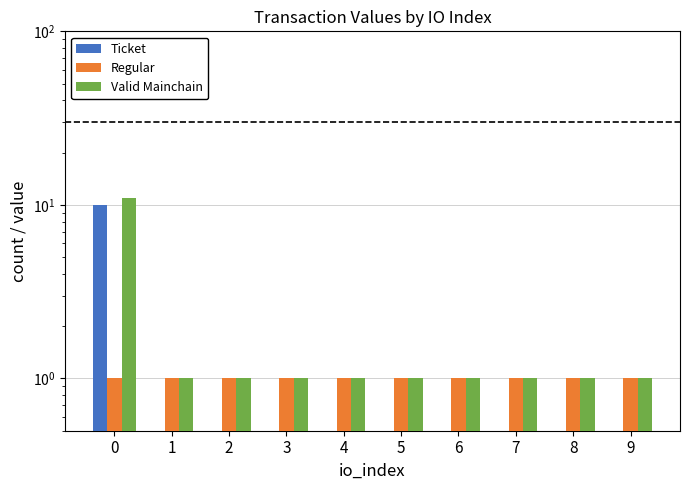

Is it true that Ticket equals -3 at 8?

False